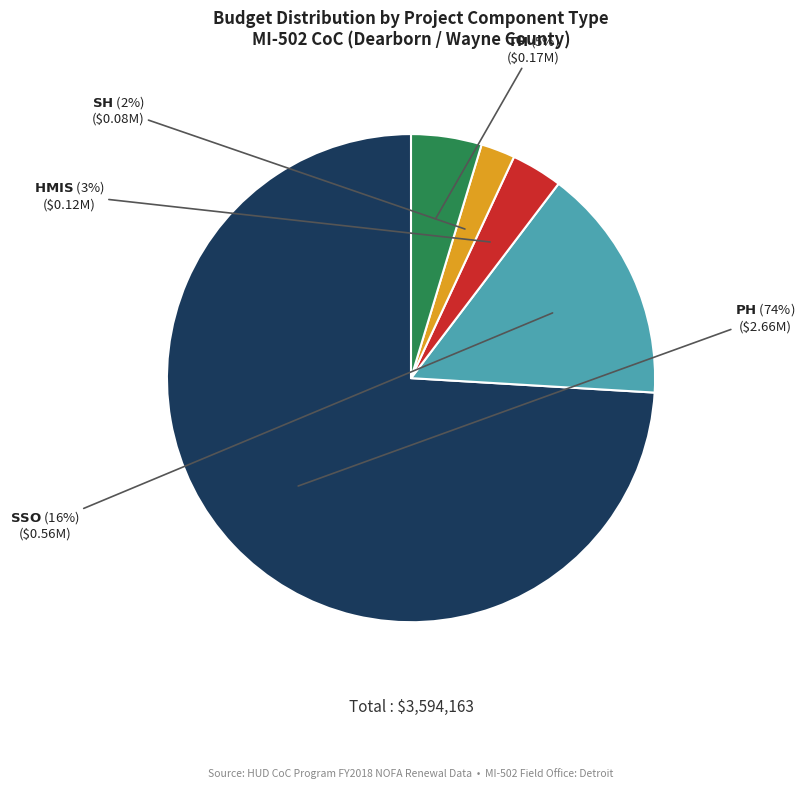

Does any single category account for the majority?

Yes